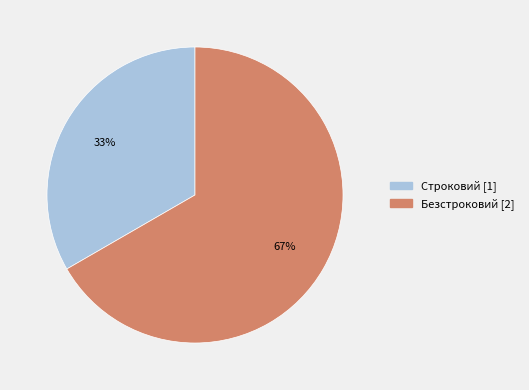

Which slice is the largest?

Безстроковий